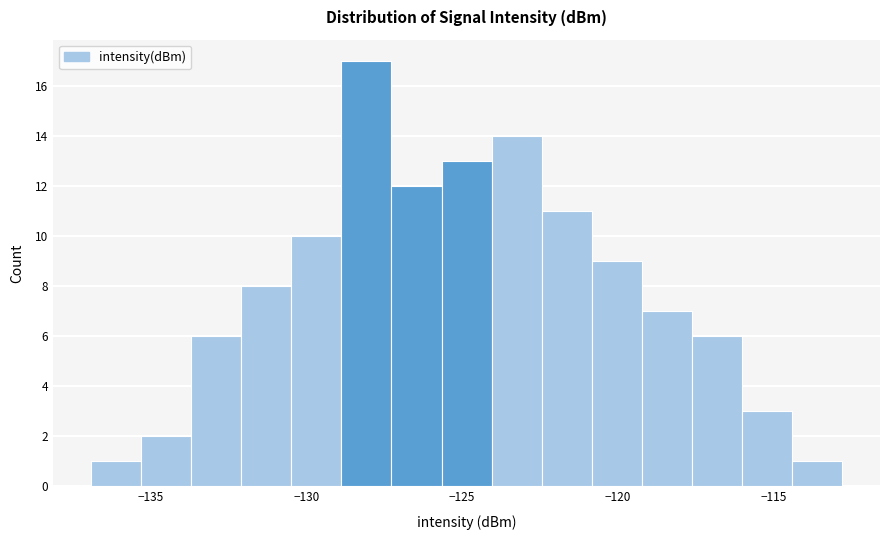

Read against the x-axis, roughly where is the centre of the tallest bar?

-128.0